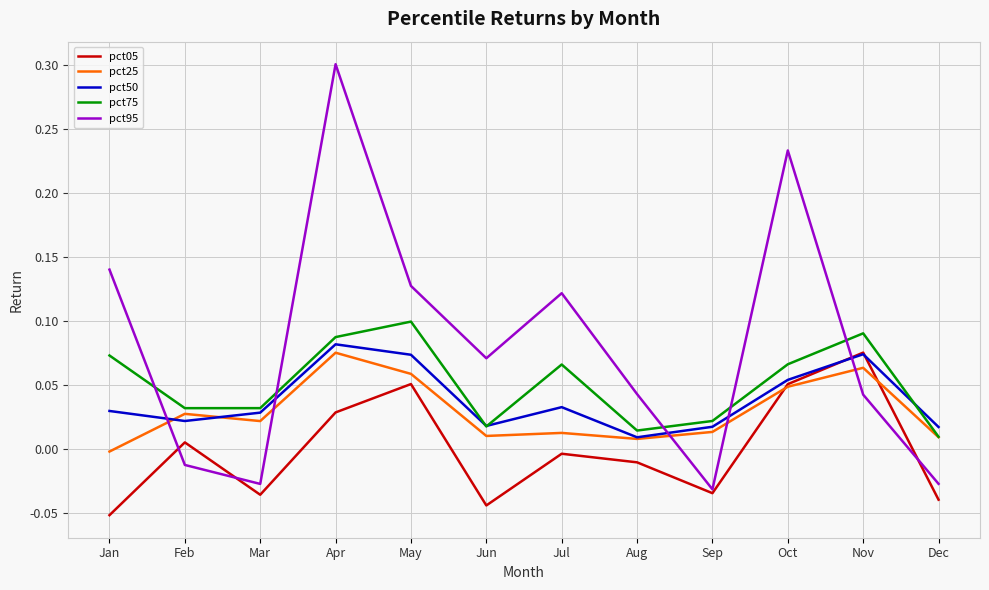

Which series has the largest total across all categories?

pct95